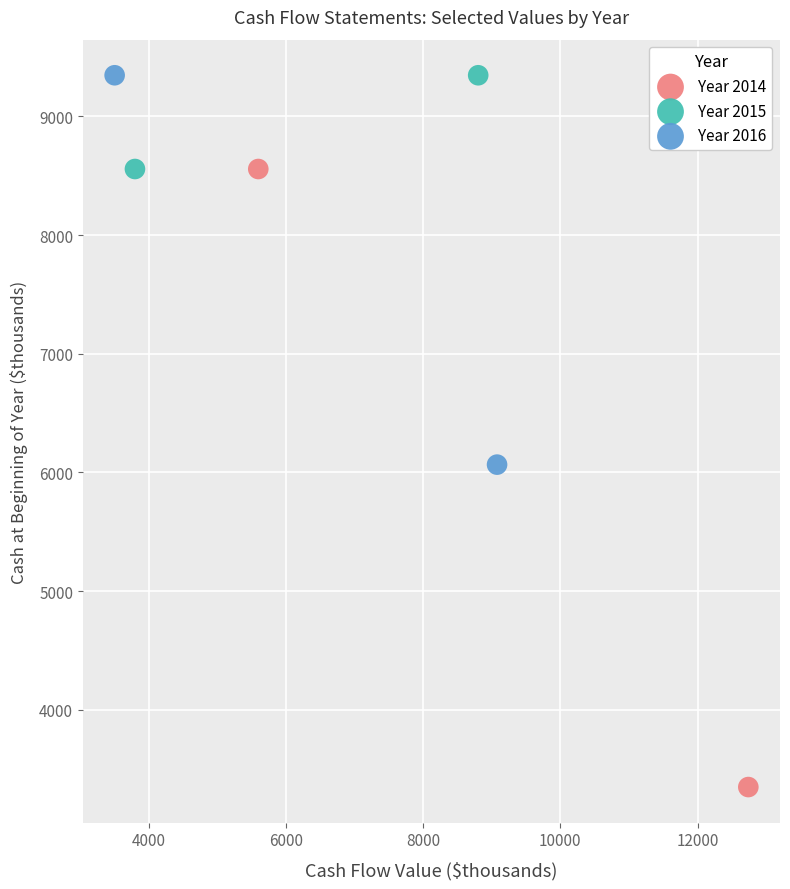

Which series has the widest spread of Y values?

Year 2014